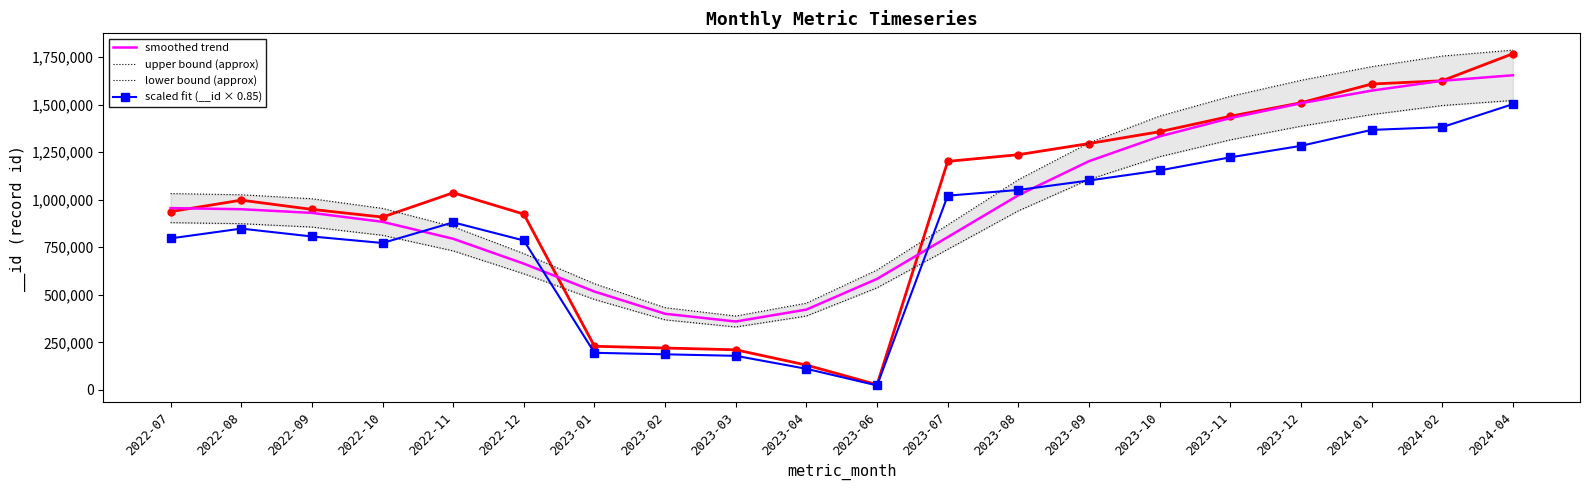

What is the average value of the upper bound (approx) series?

1058964.9